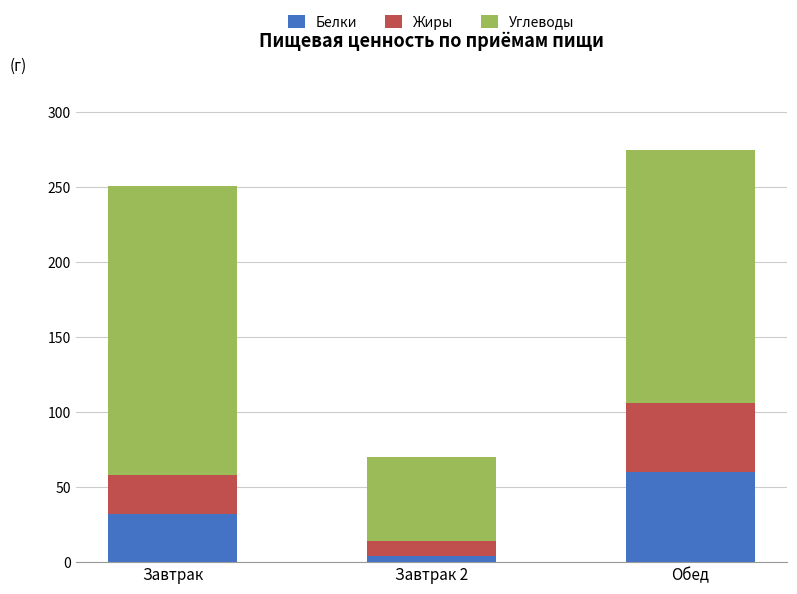

How many series are shown in this chart?

3